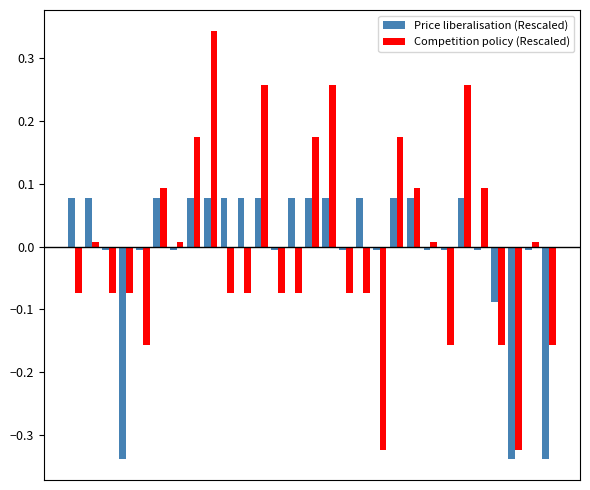

What is the difference between the second highest and minimum values in the Competition policy (Rescaled) series?

0.6